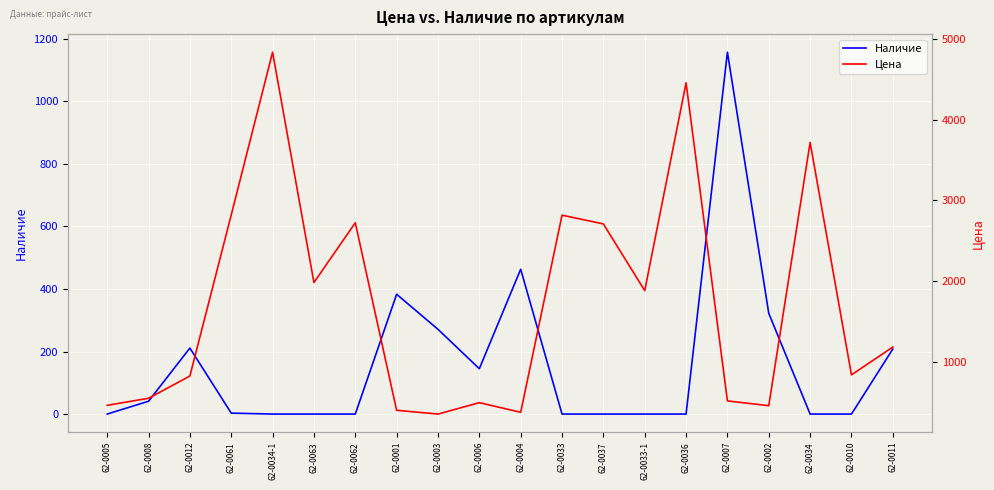

Reading left to right, what are all the values shown in this chart?

Наличие: 62-0005=0.0	62-0008=41.0	62-0012=211.0	62-0061=3.0	62-0034-1=0.0	62-0063=0.0	62-0062=0.0	62-0001=383.0	62-0003=271.0	62-0006=145.0	62-0004=463.0	62-0033=0.0	62-0037=0.0	62-0033-1=0.0	62-0036=0.0	62-0007=1157.0	62-0002=322.0	62-0034=0.0	62-0010=0.0	62-0011=208.0
Цена: 62-0005=456.6	62-0008=543.6	62-0012=820.0	62-0061=2818.5	62-0034-1=4837.9	62-0063=1979.9	62-0062=2721.5	62-0001=394.8	62-0003=347.9	62-0006=489.2	62-0004=369.6	62-0033=2815.7	62-0037=2707.0	62-0033-1=1879.5	62-0036=4457.3	62-0007=511.0	62-0002=451.6	62-0034=3718.1	62-0010=834.3	62-0011=1179.4